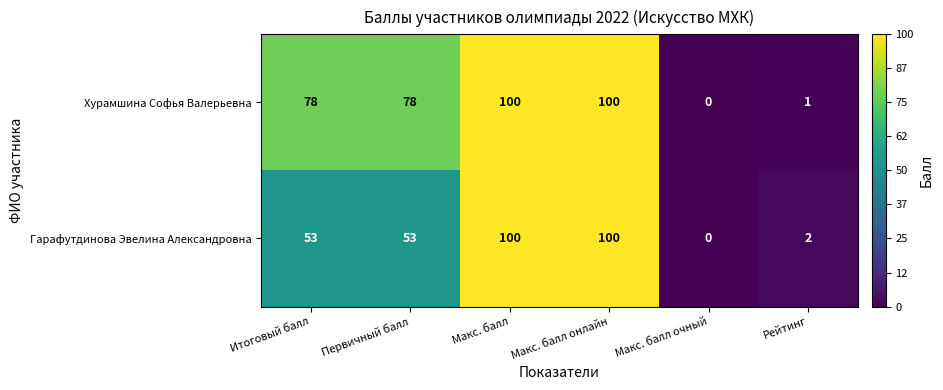

Reading left to right, what are all the values shown in this chart?

Хурамшина Софья Валерьевна: Итоговый балл=78	Первичный балл=78	Макс. балл=100	Макс. балл онлайн=100	Макс. балл очный=0	Рейтинг=1
Гарафутдинова Эвелина Александровна: Итоговый балл=53	Первичный балл=53	Макс. балл=100	Макс. балл онлайн=100	Макс. балл очный=0	Рейтинг=2